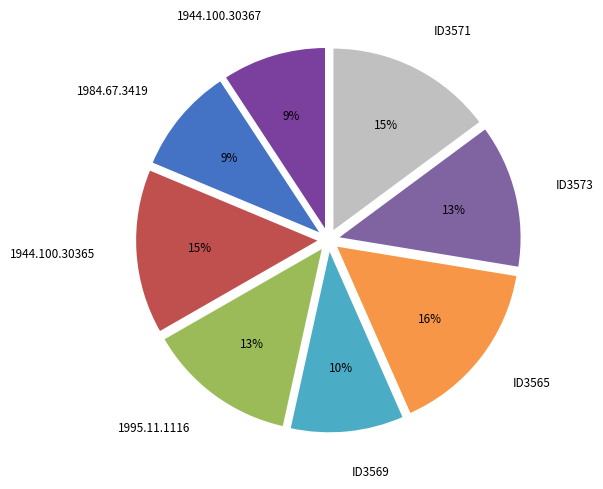

Is the sum of ID3569 and 1995.11.1116 greater than half?

No